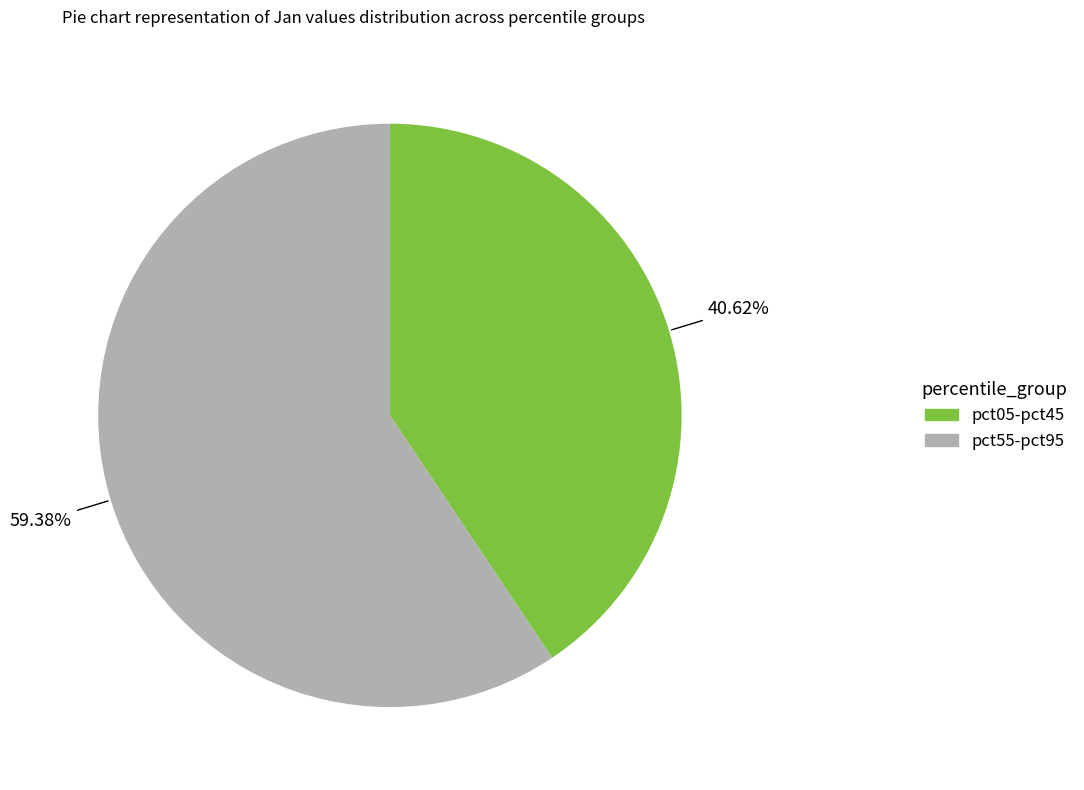

To the nearest percent, what is the difference between the largest and smallest slice percentages?

19%